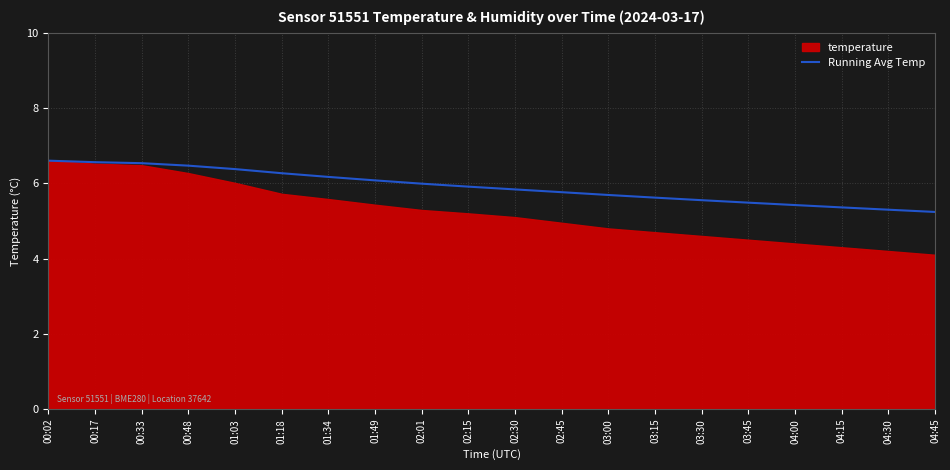

The value at 03:30 is 5.5. True or false?

True